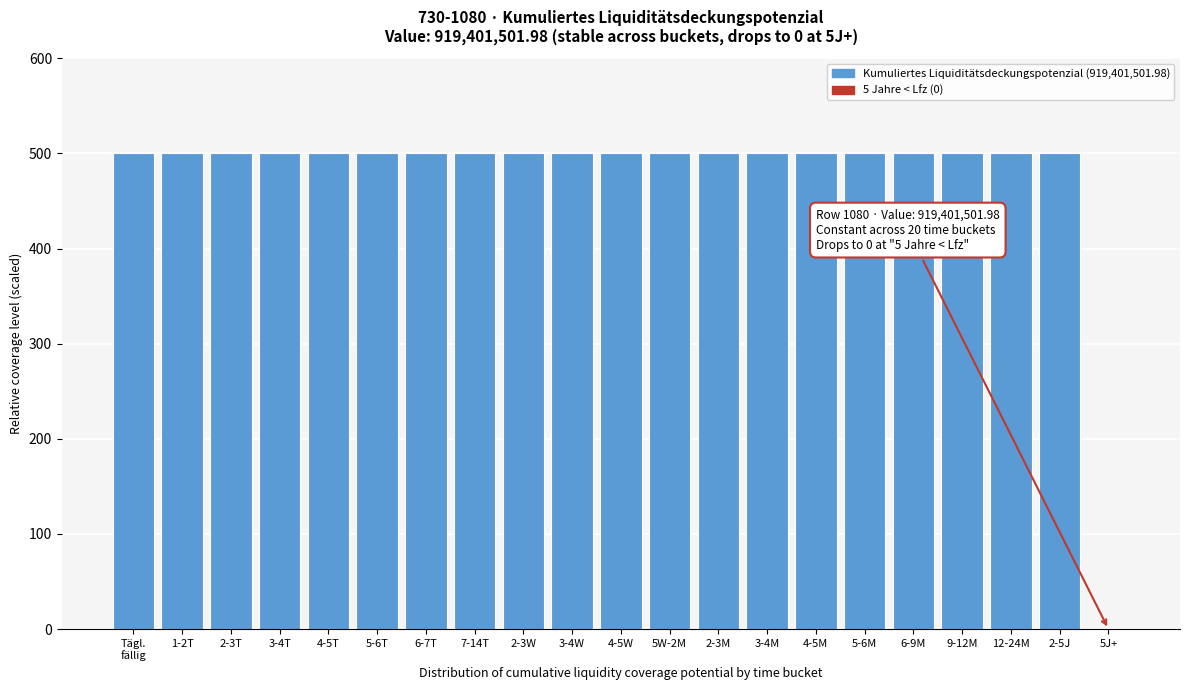

Is it true that the value at 3-4W is 300?

False